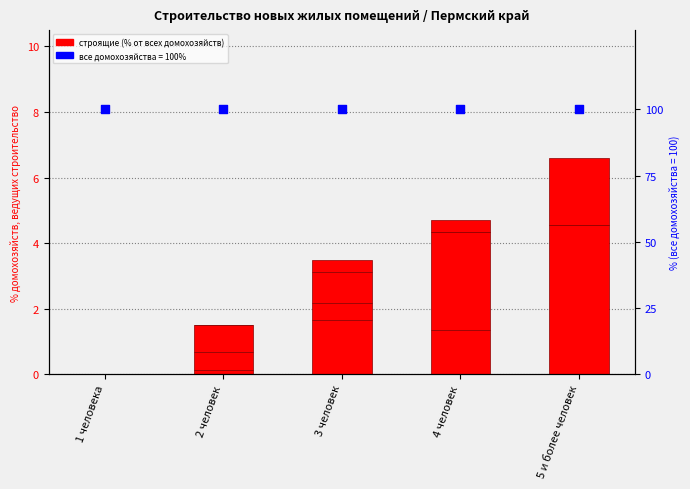

Which series reaches the minimum Y coordinate?

квартиру в МКД